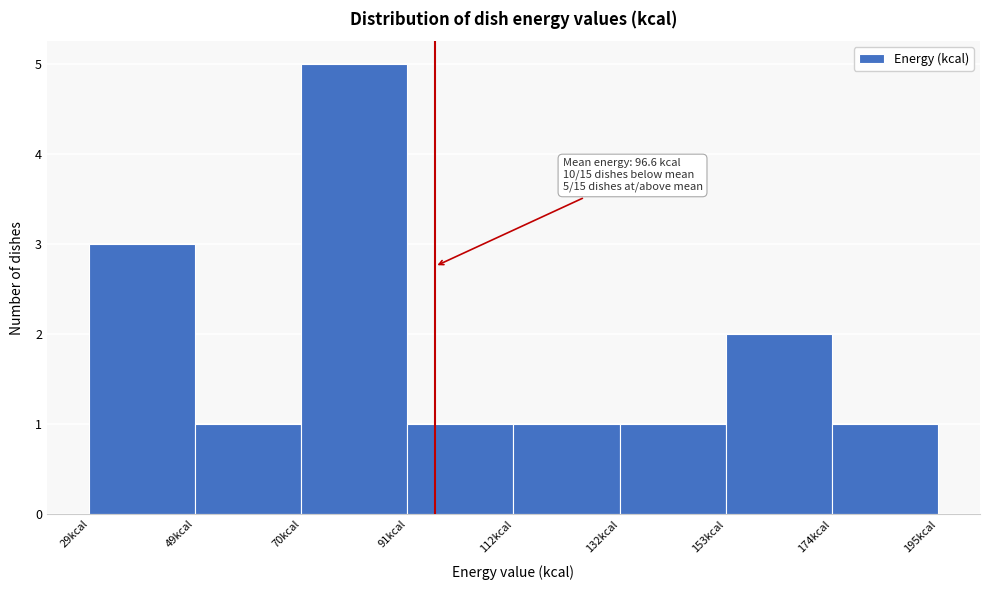

Which range on the x-axis has the tallest bar?

70 to 90